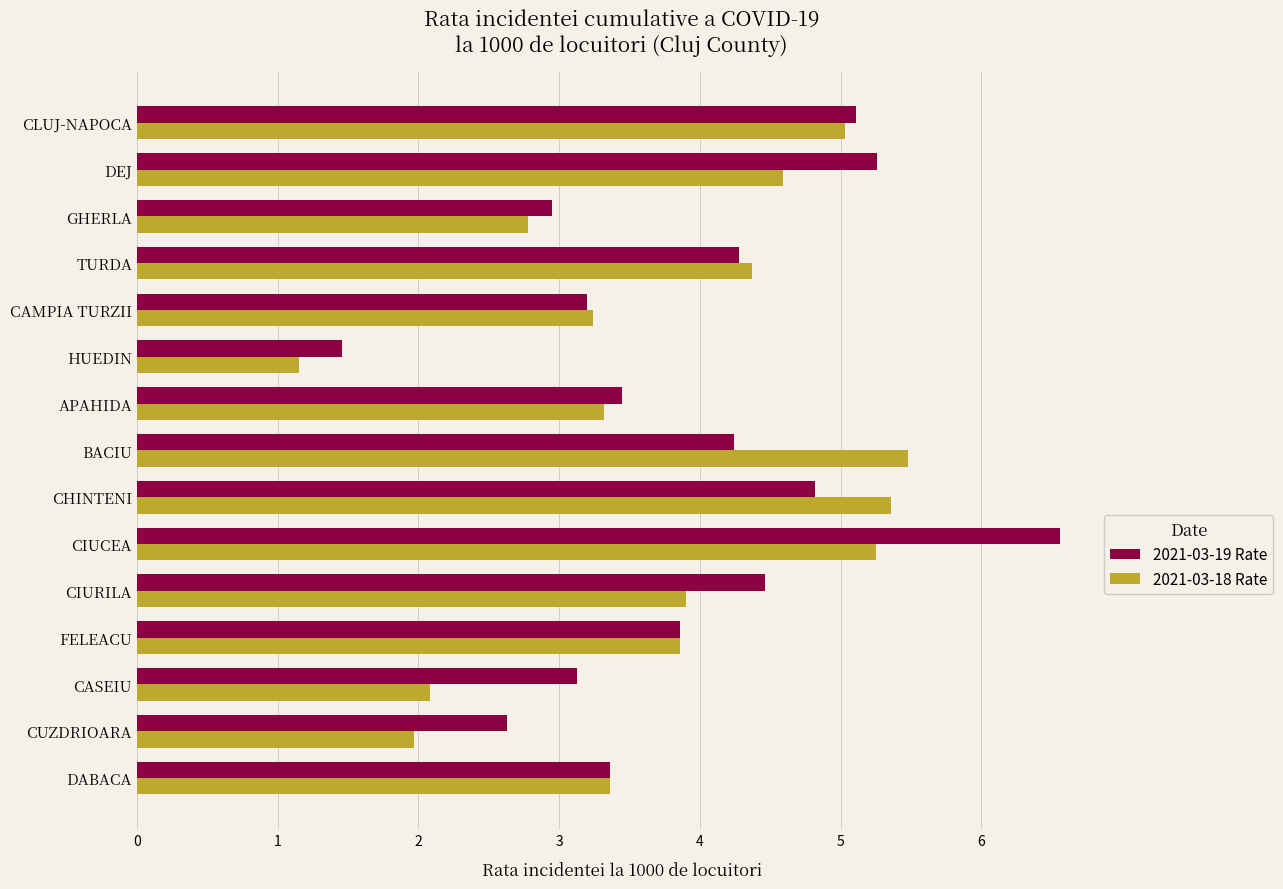

List the series in order of their overall mean, lowest first.

2021-03-18 Rate, 2021-03-19 Rate